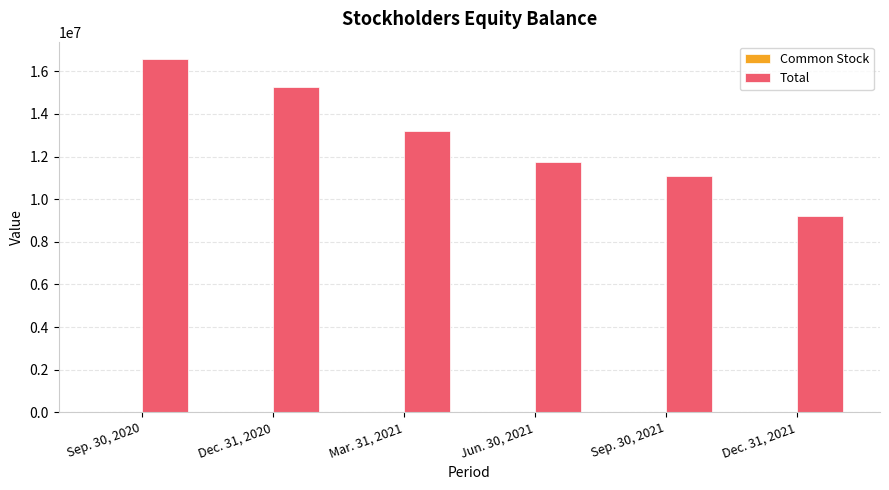

What is the maximum value for Total?

16561636